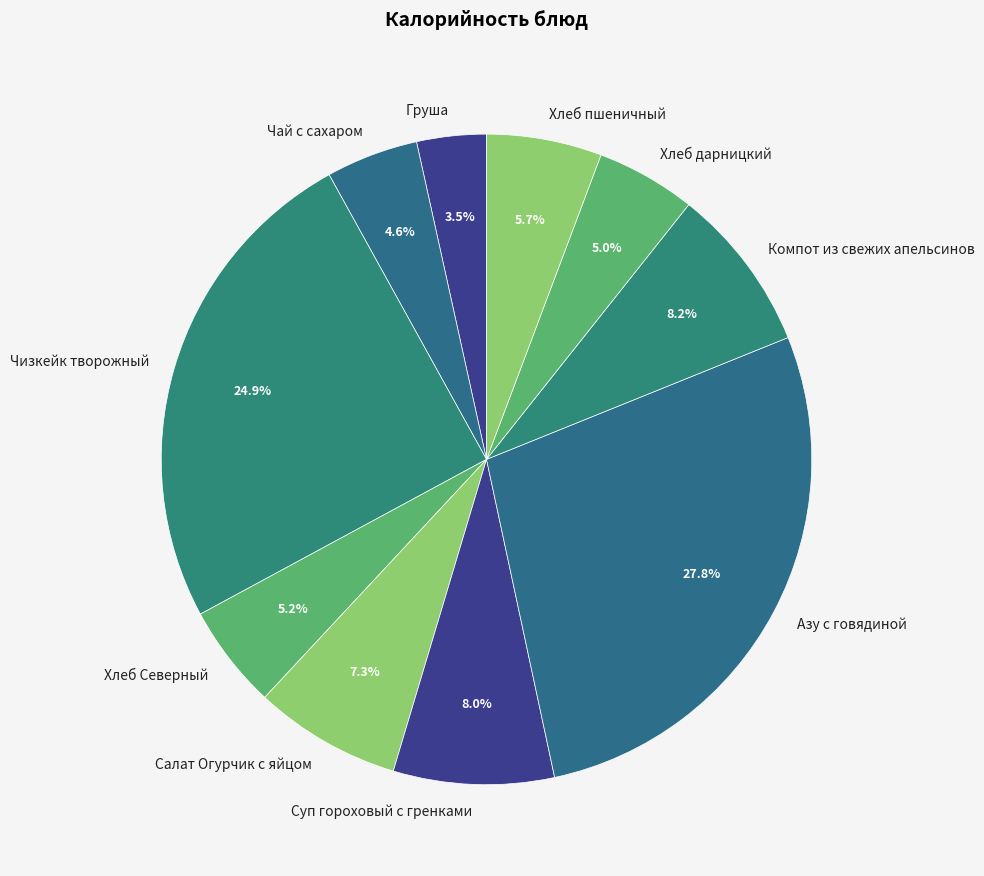

Is it true that Салат Огурчик с яйцом is 13% of the pie?

False